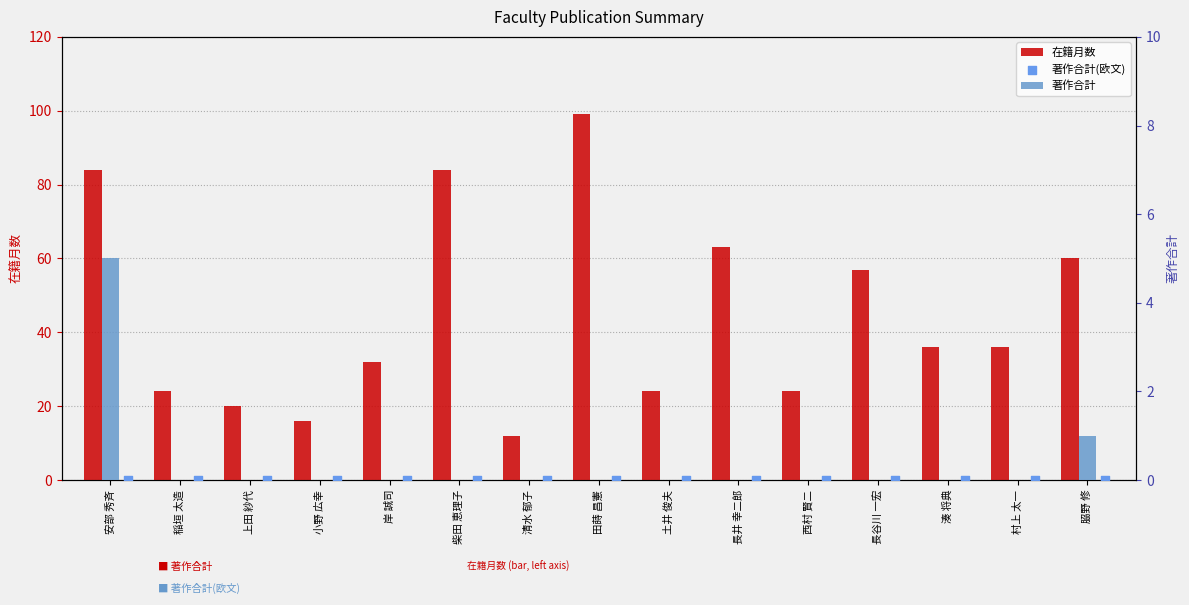

At which category is the sum across all series the highest?

田蒔 昌憲